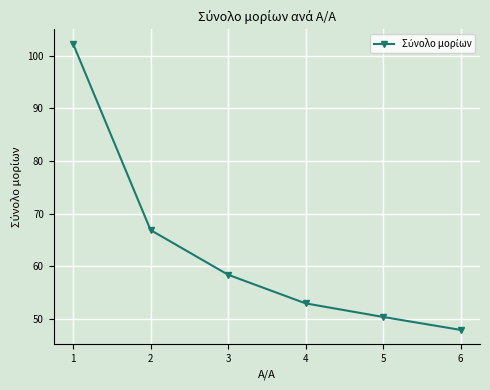

What is the change in value from 1 to 5?

-51.9